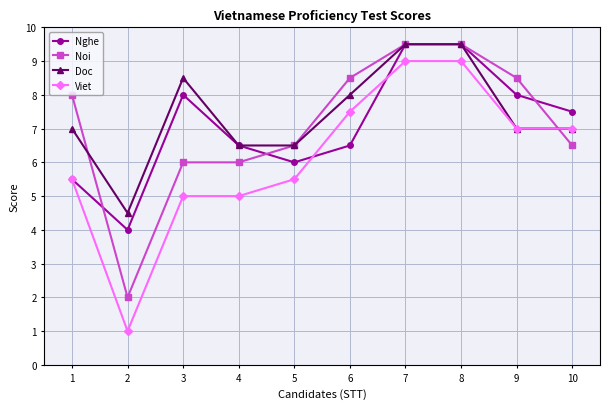

Between 3 and 4, which series saw the biggest shift?

Doc